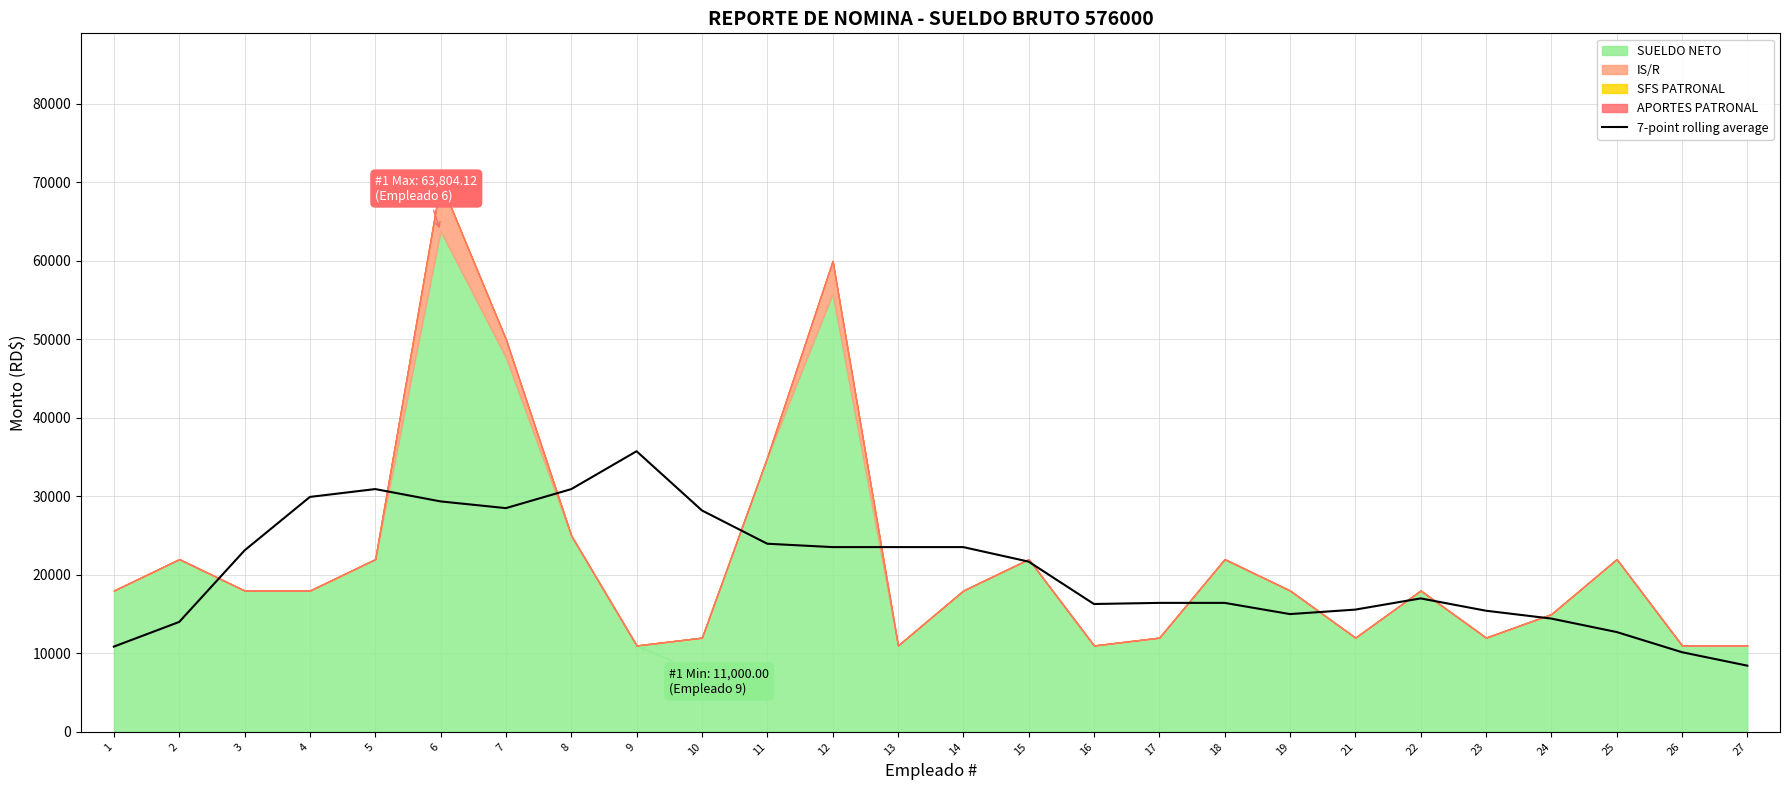

What is the change in value from 8 to 9?

+4829.2